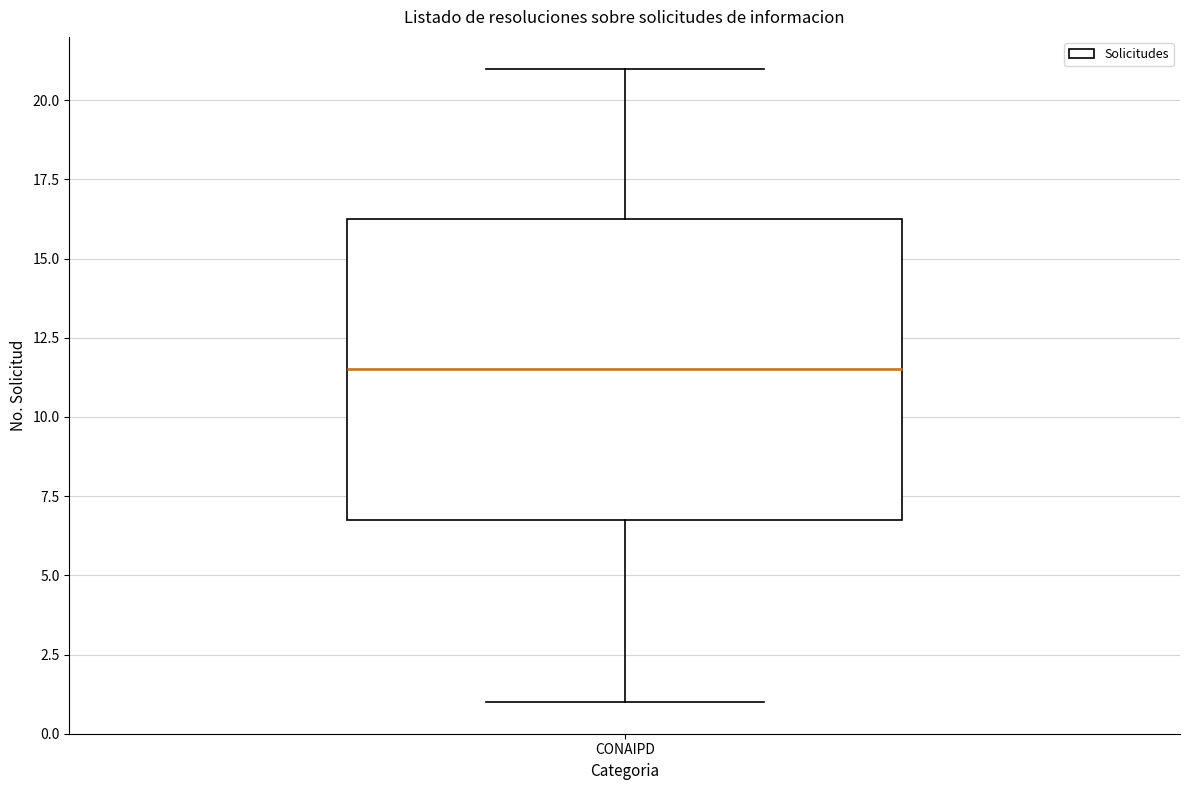

Transcribe this box plot: give where the median line is, the range the box spans, and where the two whiskers end, as read against the y-axis. The values are not printed on the chart, so give them approximately, as read against the axis.

median 11.5, box 7.0 to 16.5, whiskers 1.0 to 21.0